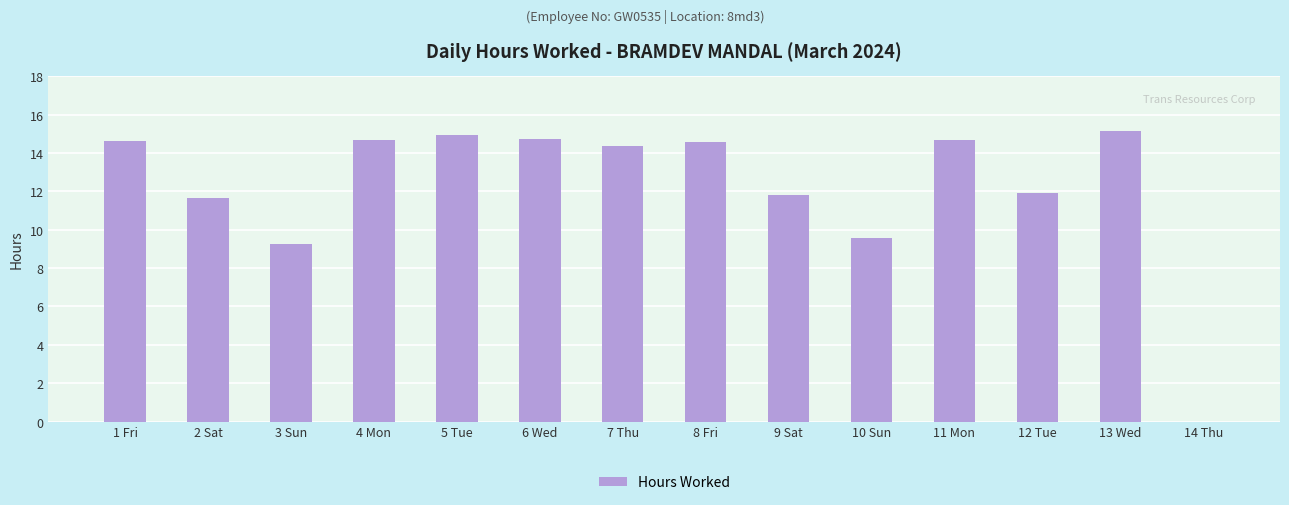

True or false: the data shows 3.0 at 9 Sat.

False